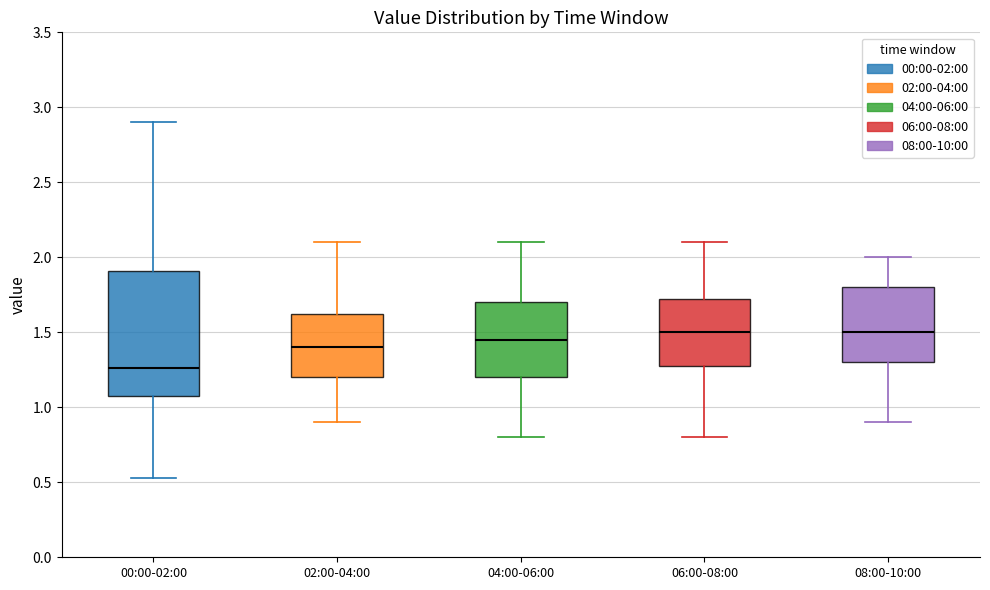

Where is the lower edge of the box for 08:00-10:00 on the y-axis? The values are not printed on the chart, so give them approximately, as read against the axis.

1.30